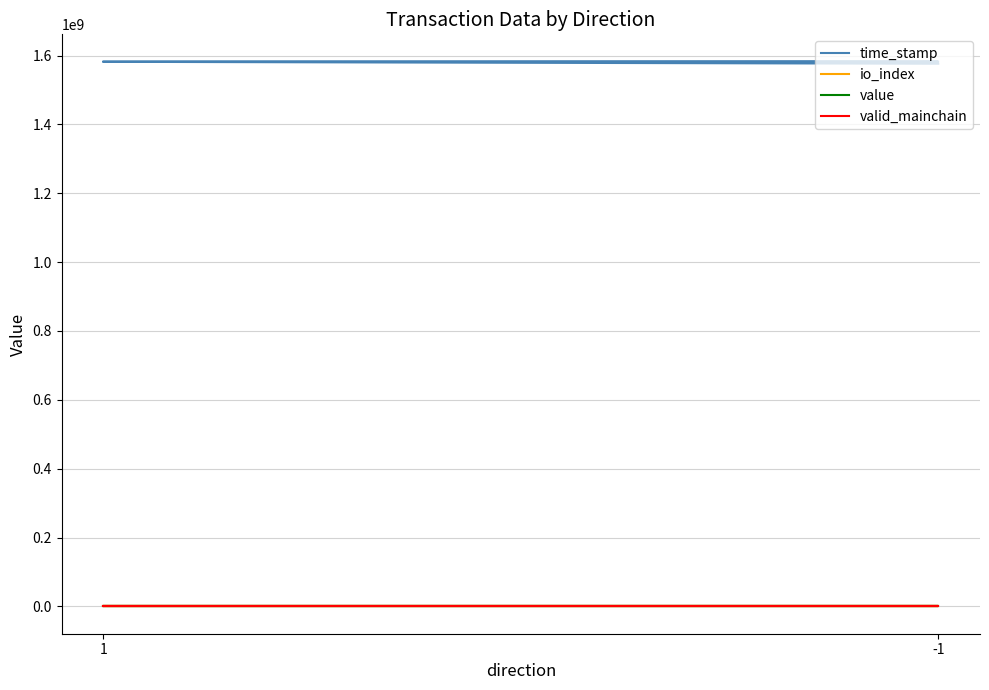

What are all the series names shown in the legend?

time_stamp, io_index, value, valid_mainchain